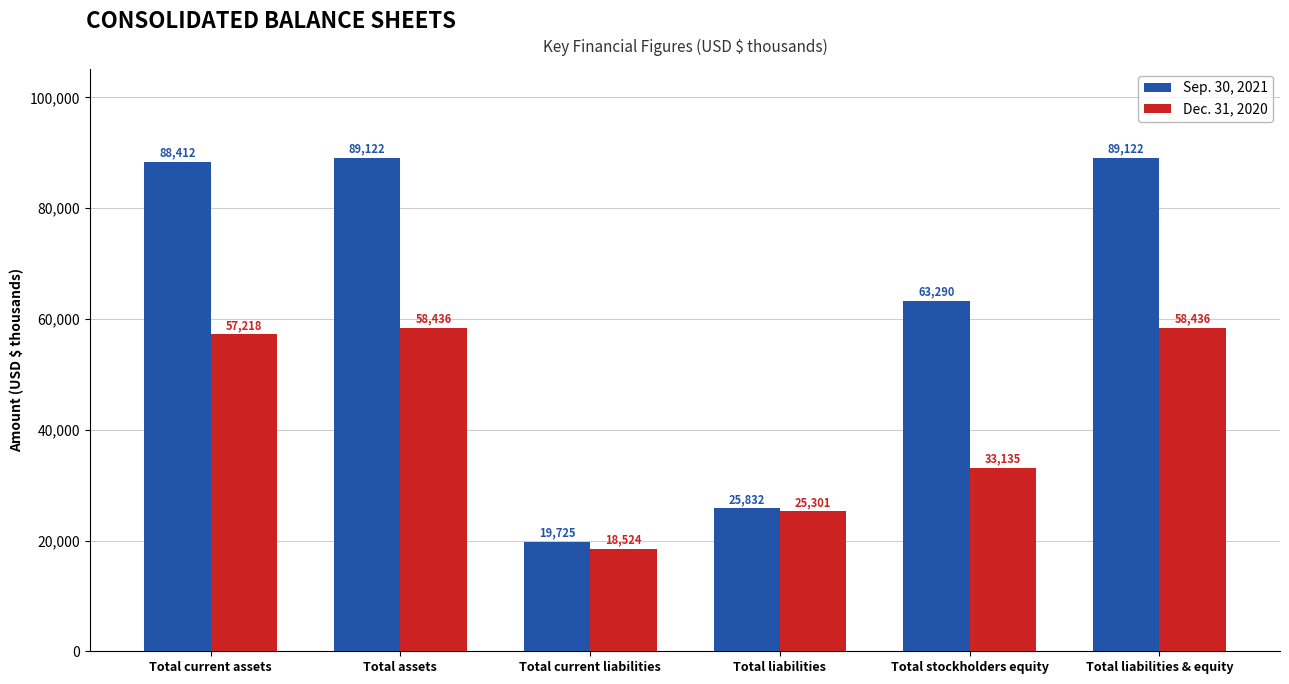

How many bars are there in total?

12